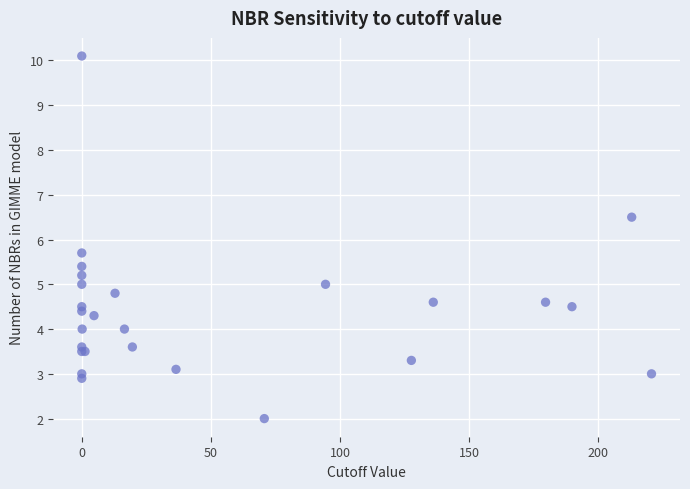

What Y value in the scatter plot is closest to 6?

5.7